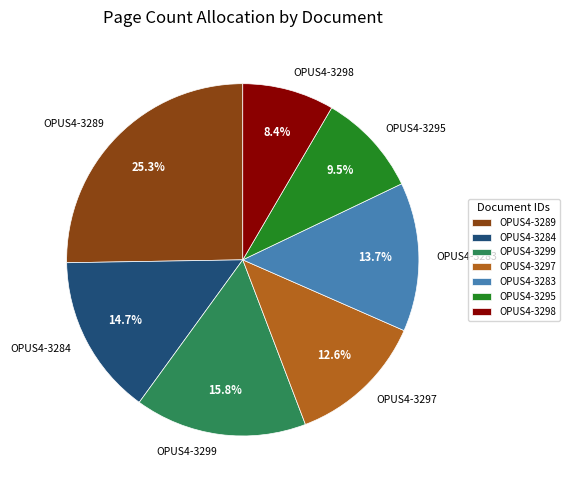

Which slice is the smallest?

OPUS4-3298